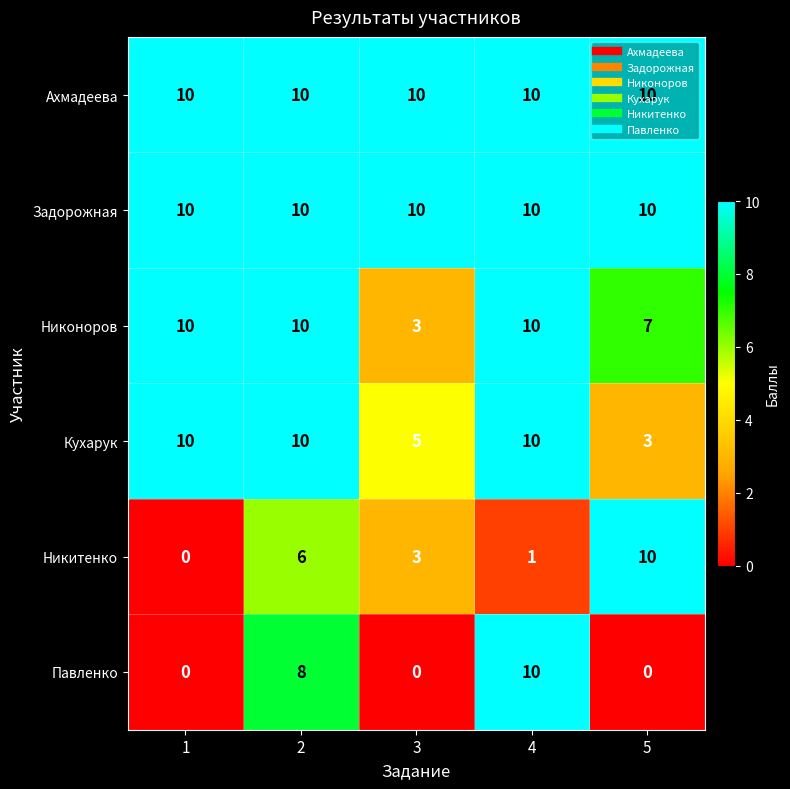

What is the sum of the Павленко values at 5 and 2?

8